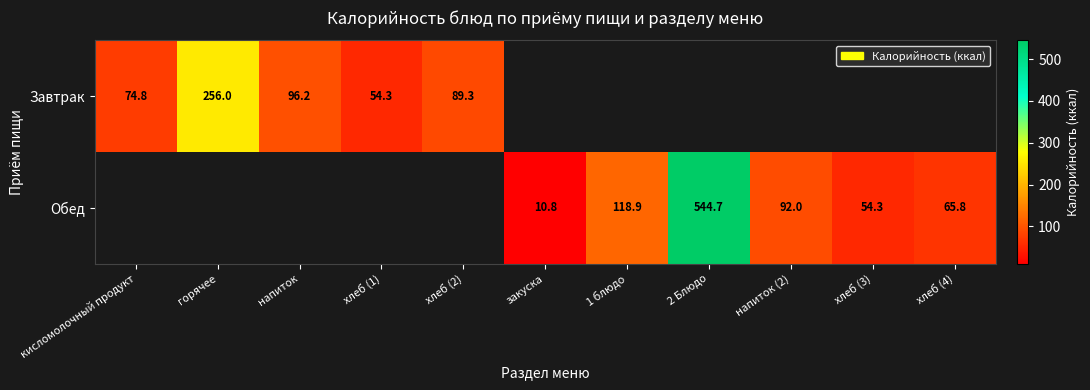

At how many categories does at least one series exceed 347?

1